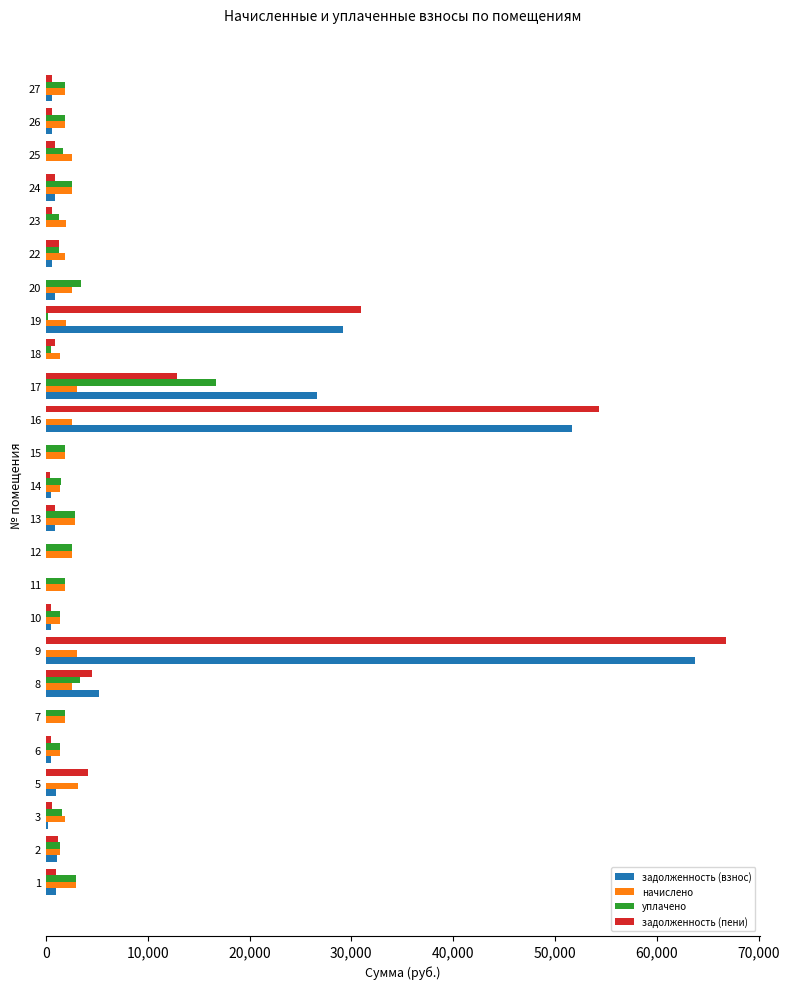

What is the greatest value displayed?

66836.0